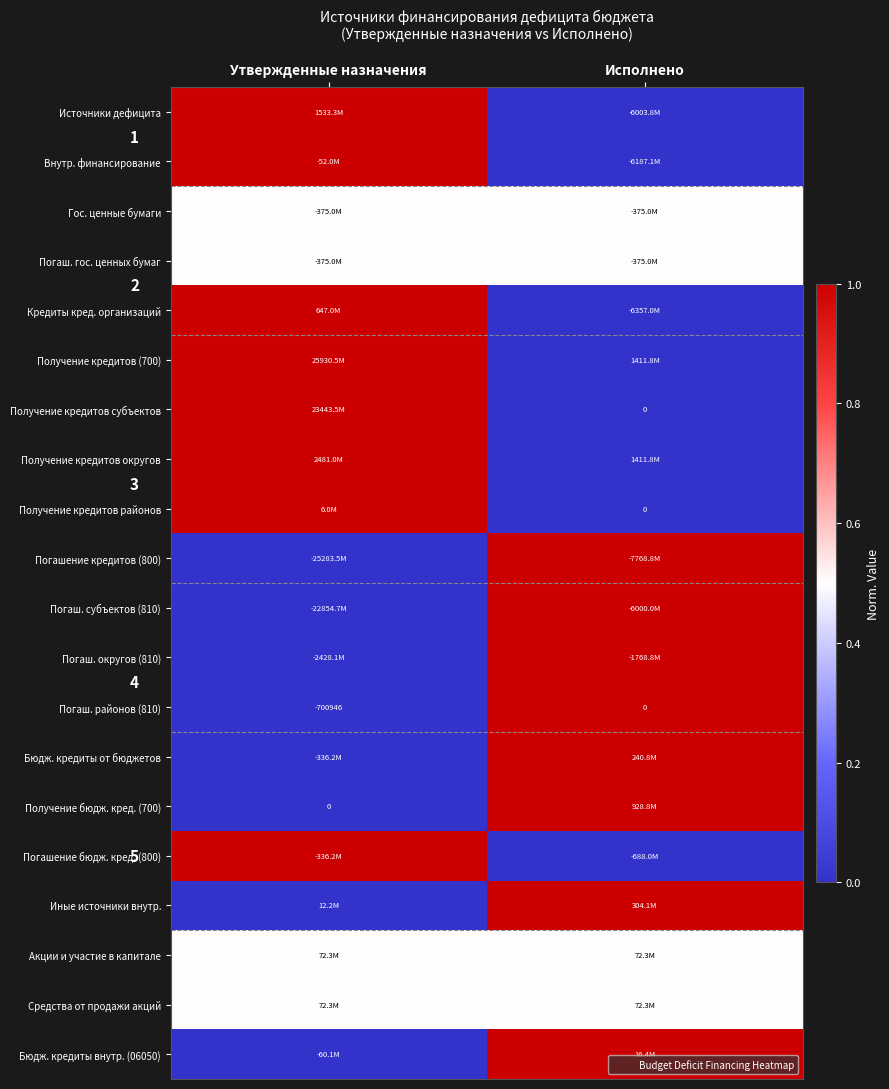

How many data points in Получение кредитов районов are less than 1?

1